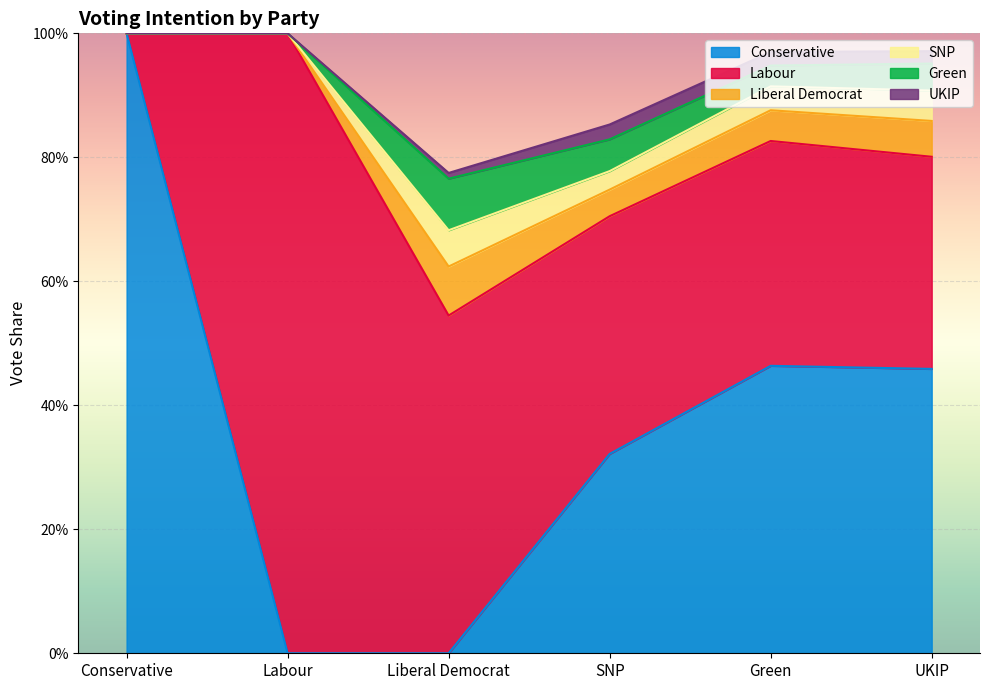

What is the difference between the maximum and minimum values in the SNP series?

0.1